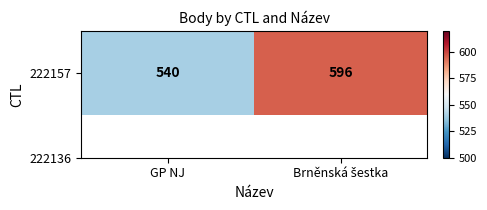

Reading left to right, transcribe all the data shown in this chart.

GP NJ=540	Brněnská šestka=596